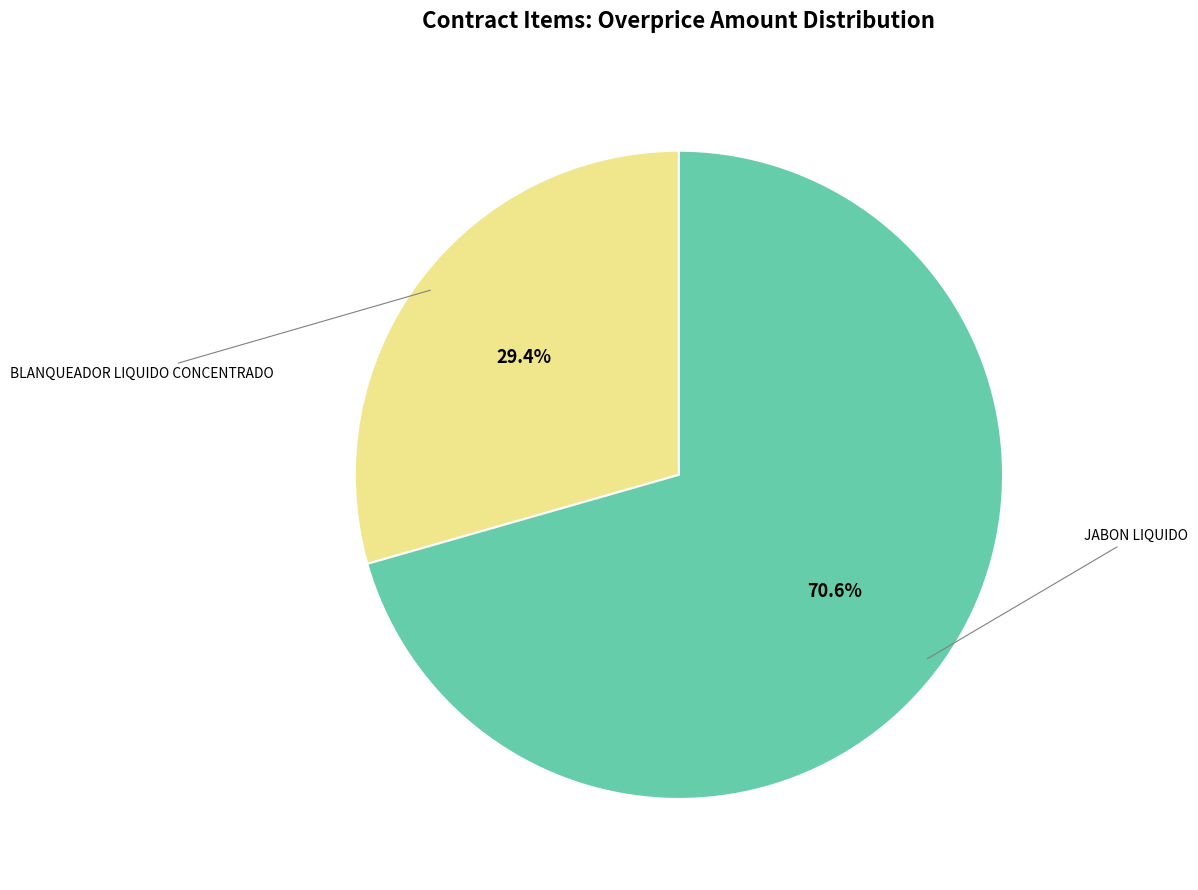

Does JABON LIQUIDO represent more than half of the total?

Yes